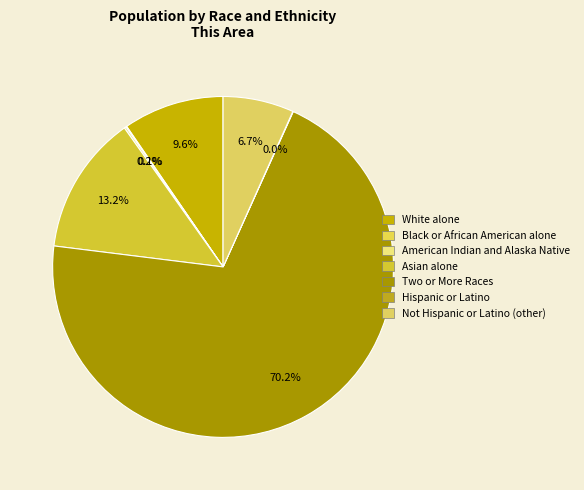

Which category has the smallest portion of the pie?

Hispanic or Latino